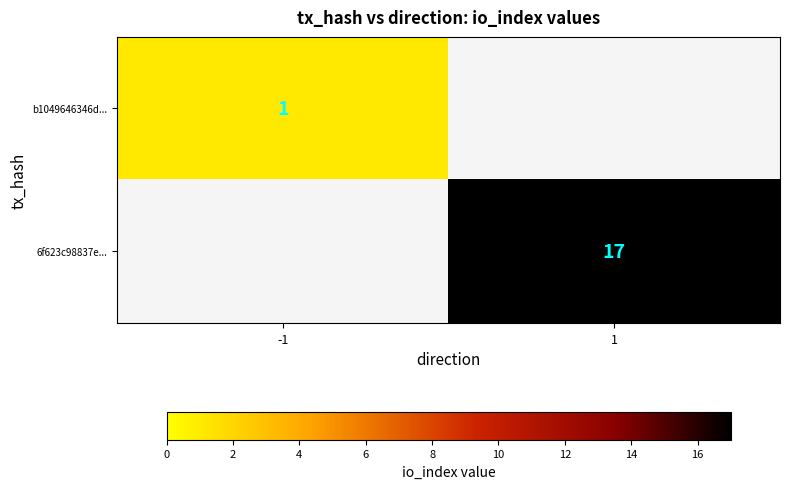

Is it true that b1049646346d... equals 1 at -1?

True